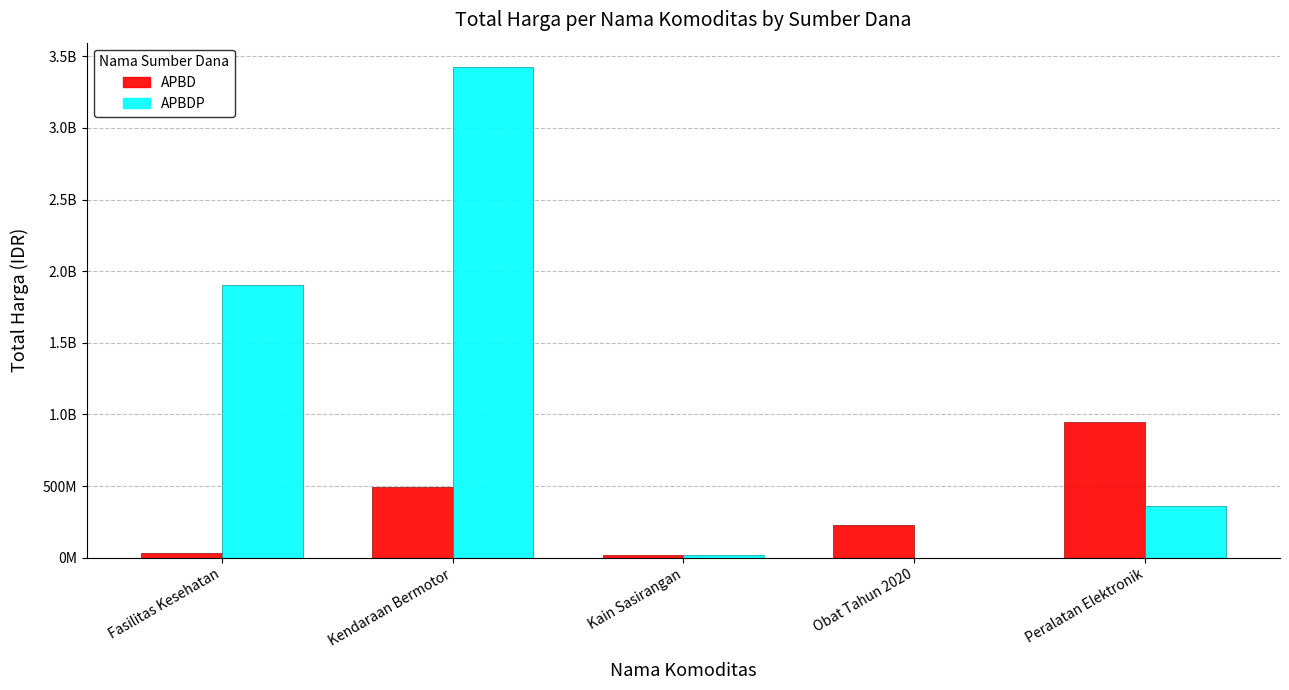

Are the bars grouped side by side (vs. stacked)?

Yes